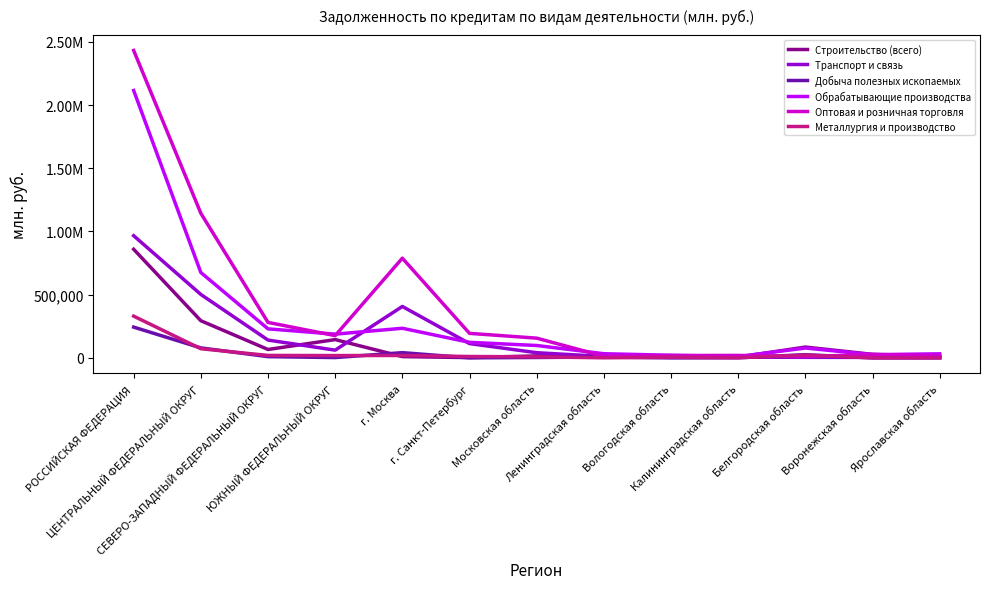

What position from the left is г. Санкт-Петербург?

6